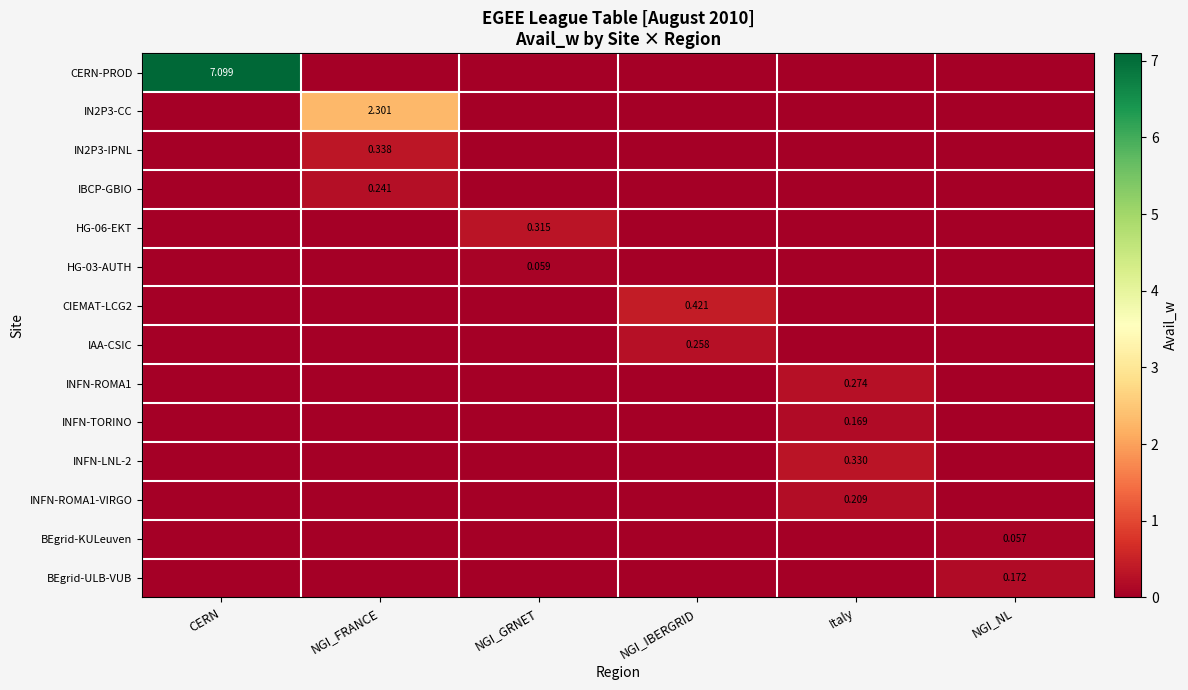

The value of HG-06-EKT at NGI_GRNET is 0.3. True or false?

True